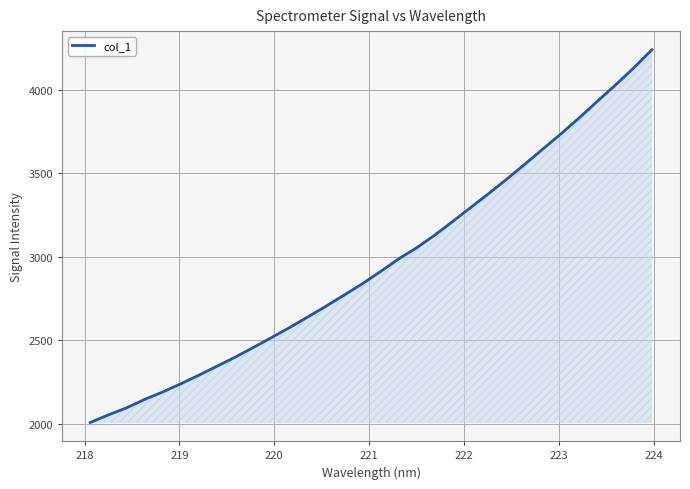

Does the chart display data point markers on the line(s)?

No